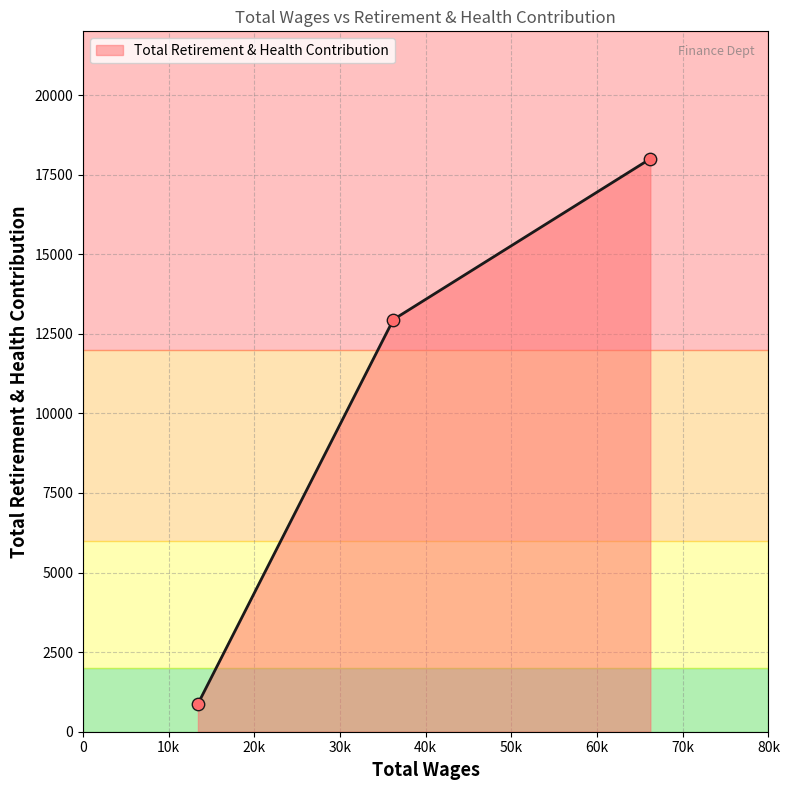

What is the maximum value shown in the chart?

17997